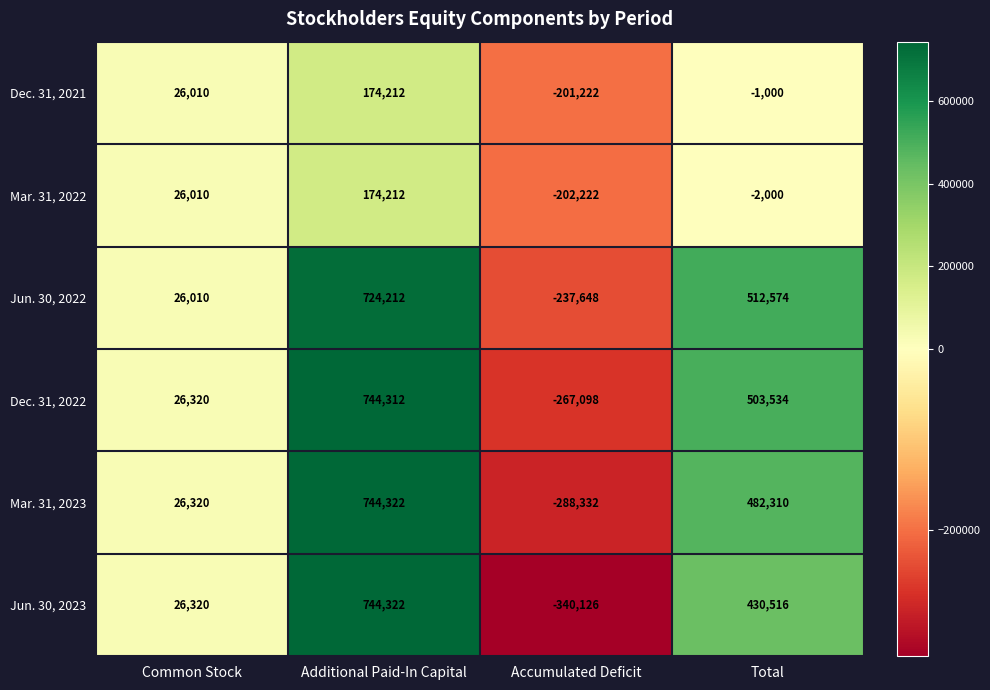

What is the smallest value displayed?

-340126